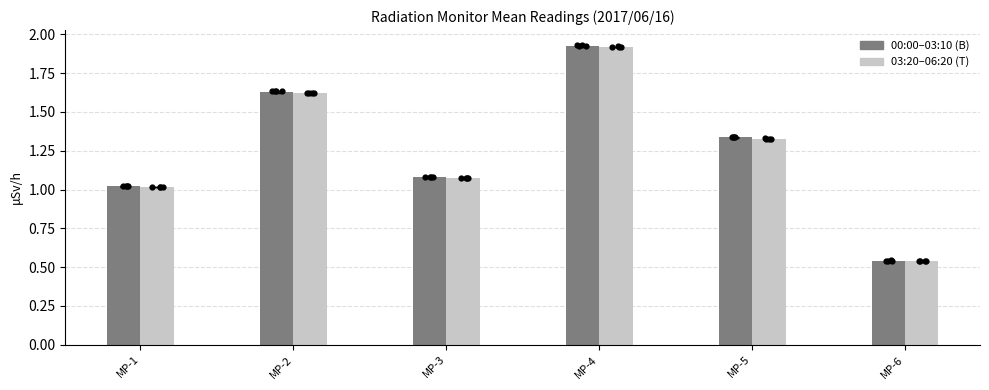

What is the total value across all series at MP-5?

2.7